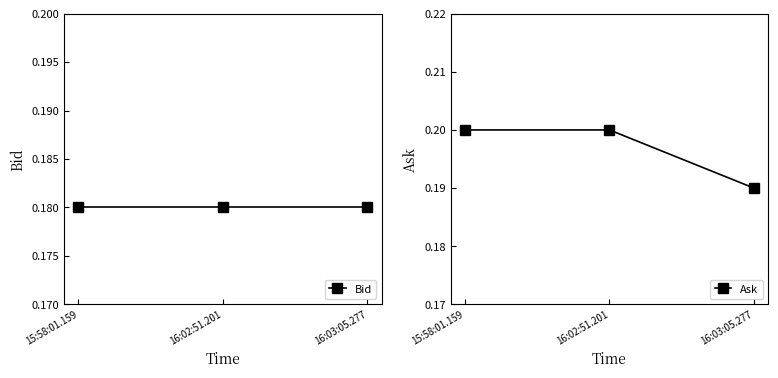

What position from the right is 16:02:51.201?

2